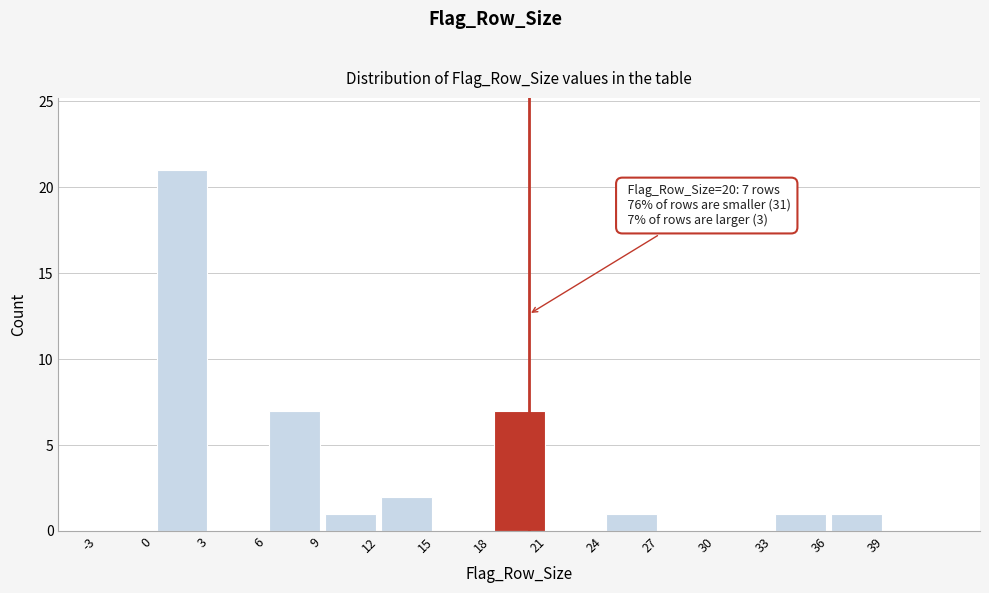

Which range on the x-axis has the tallest bar?

0 to 3